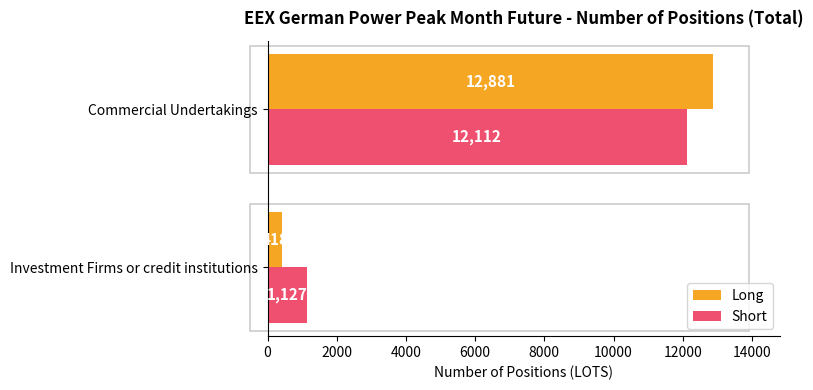

List the series in order of their peak value, highest first.

Long, Short